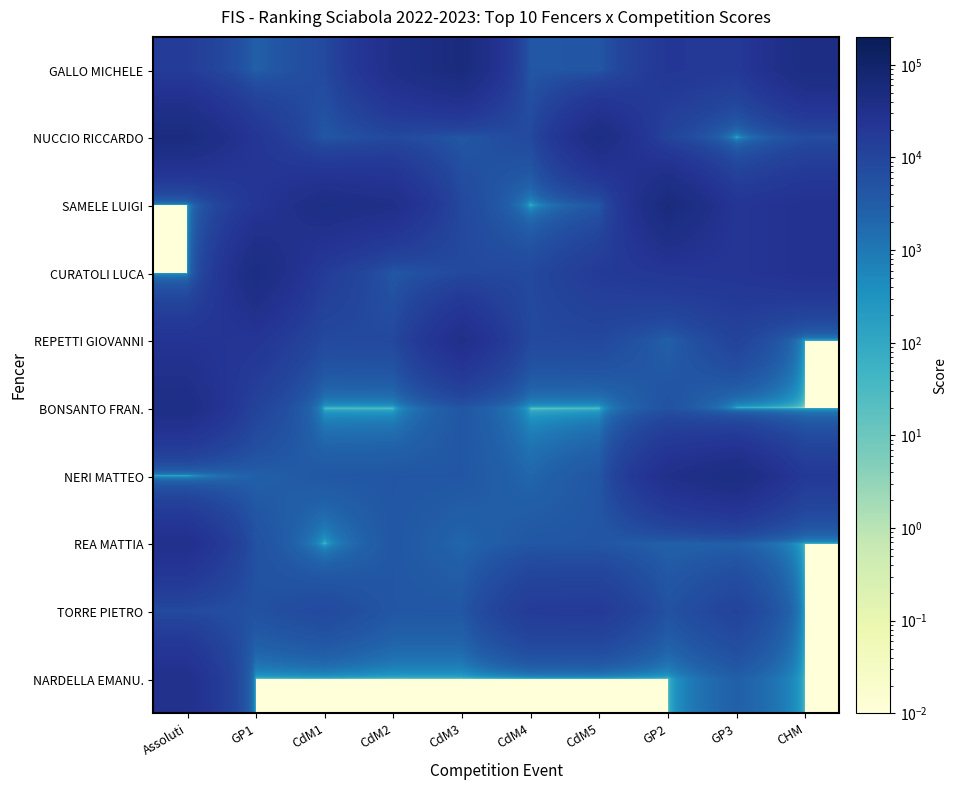

List the series in order of their peak value, lowest first.

TORRE PIETRO, REA MATTIA, NARDELLA EMANU., REPETTI GIOVANNI, BONSANTO FRAN., NERI MATTEO, CURATOLI LUCA, NUCCIO RICCARDO, SAMELE LUIGI, GALLO MICHELE